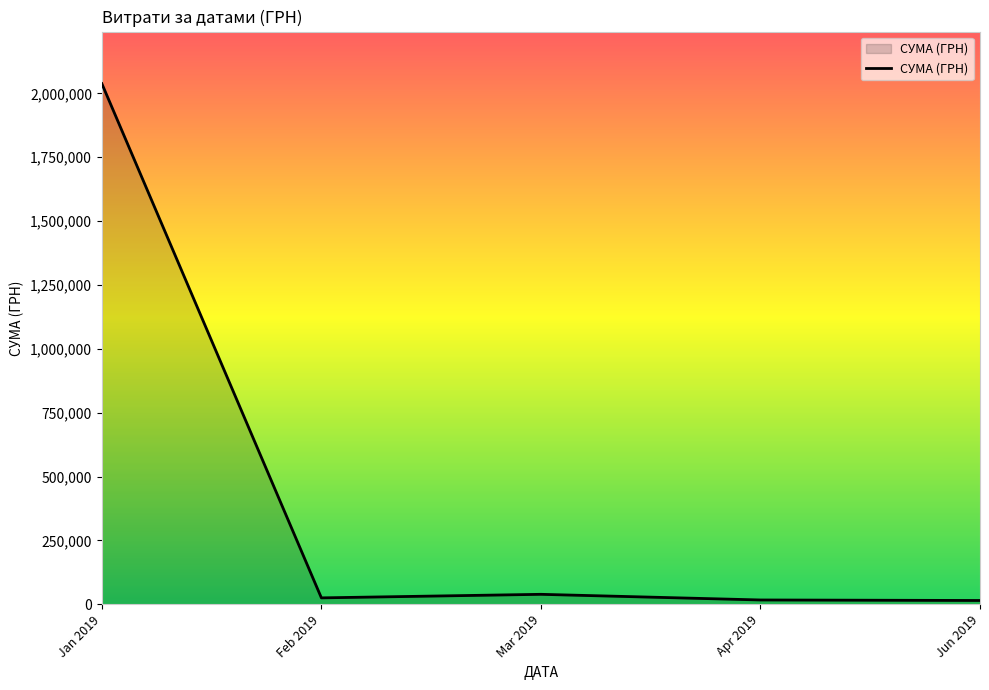

True or false: the data has more than 2 interior local peaks.

False